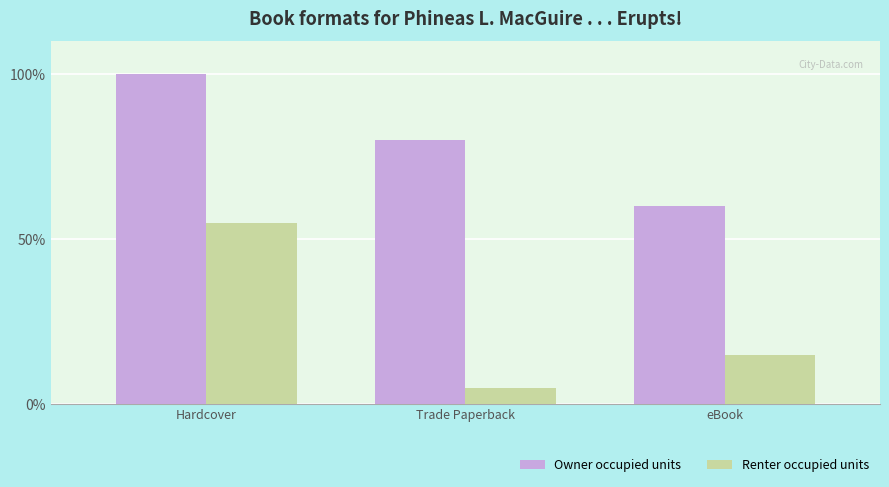

The value of Renter occupied units at Trade Paperback is 5. True or false?

True